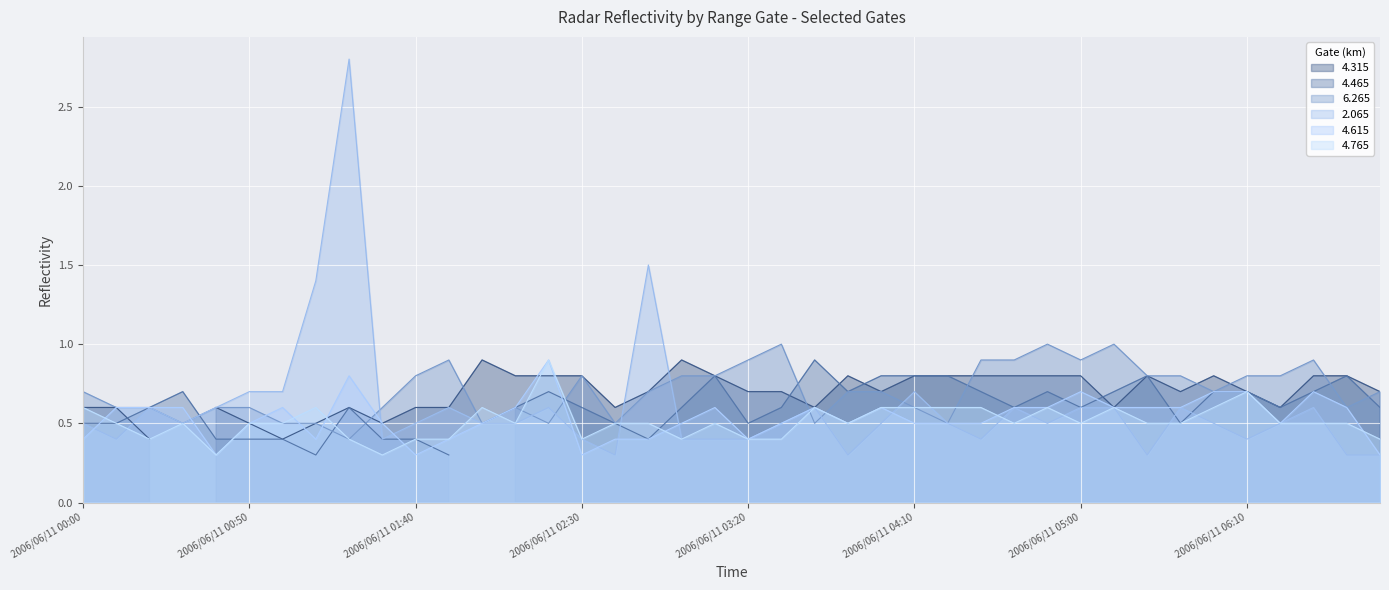

What is the total value across all series at 2006/06/11 00:50?

2.3